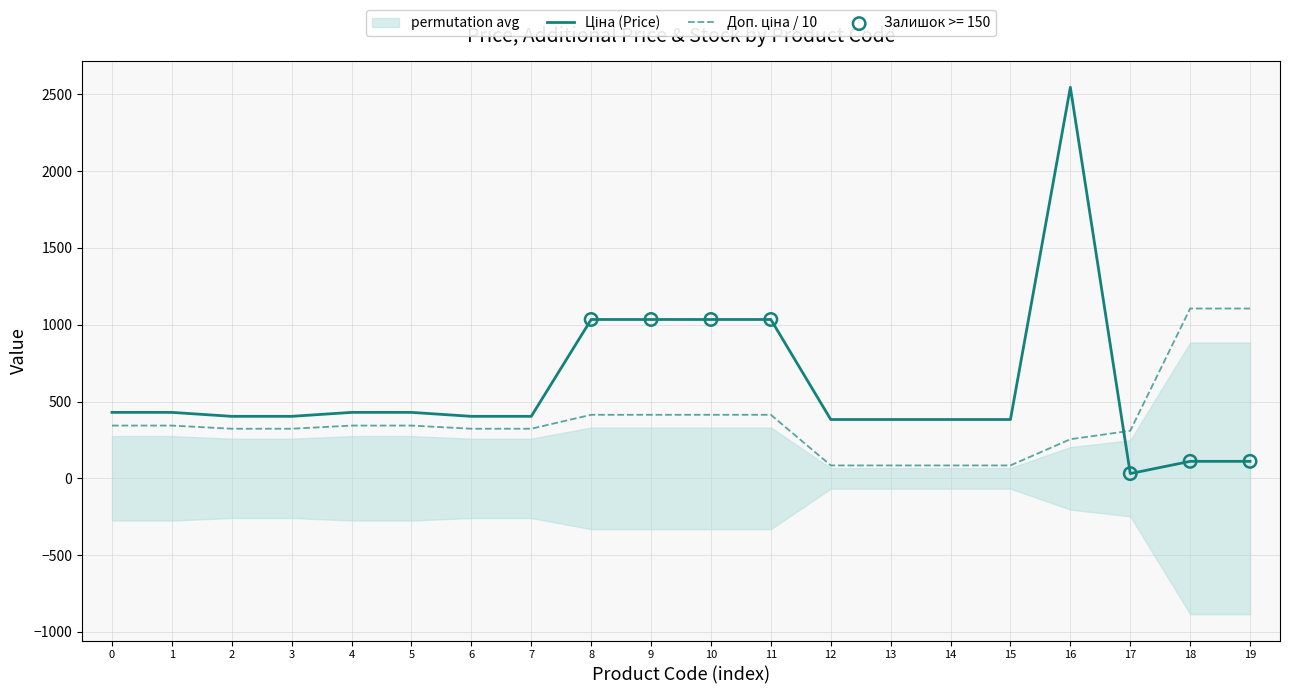

At how many categories does at least one series exceed 2053?

1